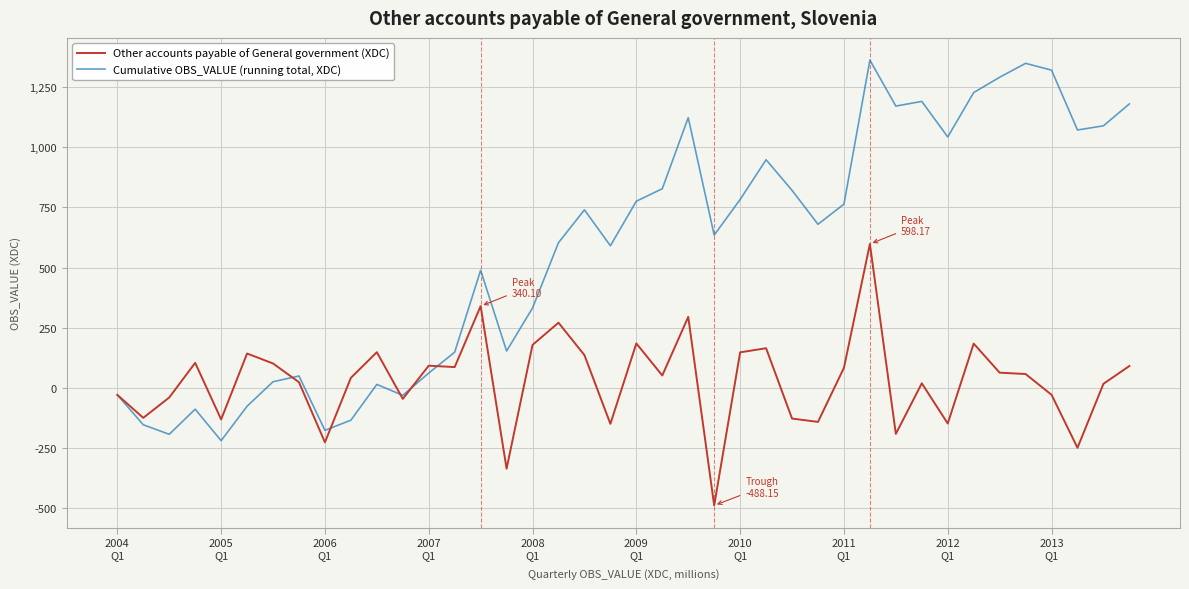

How many positive values does the Other accounts payable of General government (XDC) series have?

25